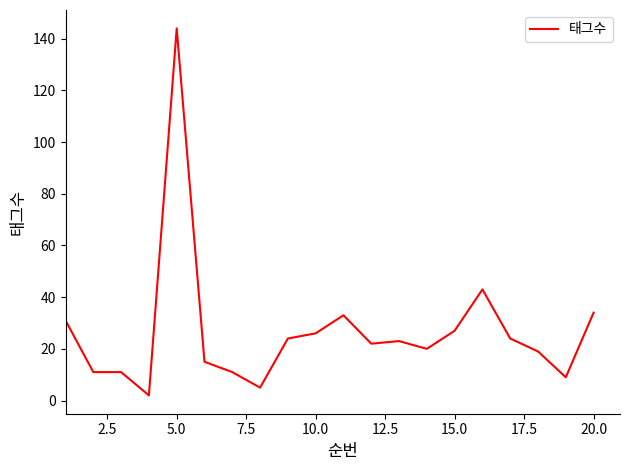

What is the maximum value shown in the chart?

144